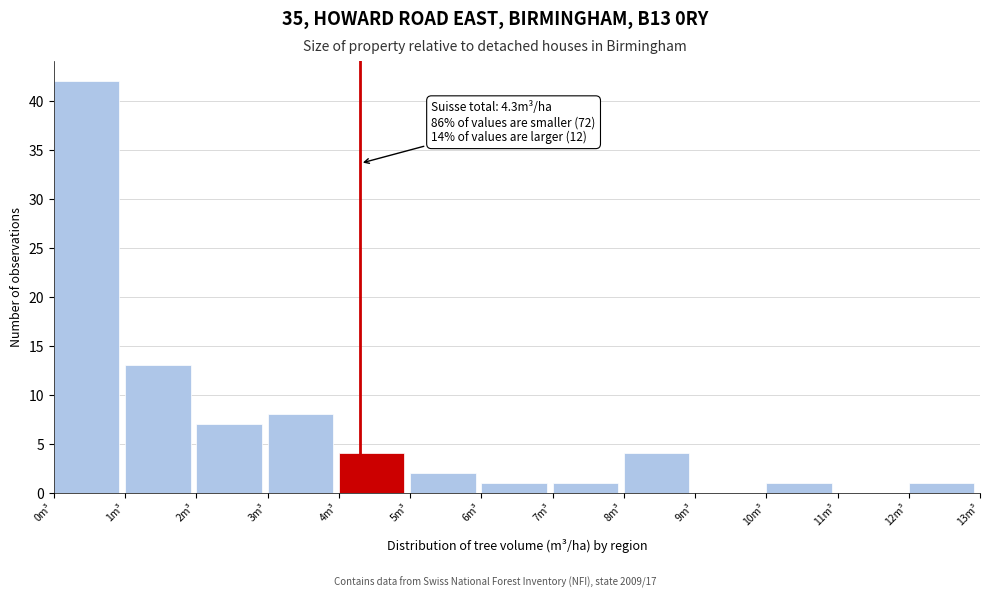

Which range on the x-axis has the tallest bar?

0 to 1